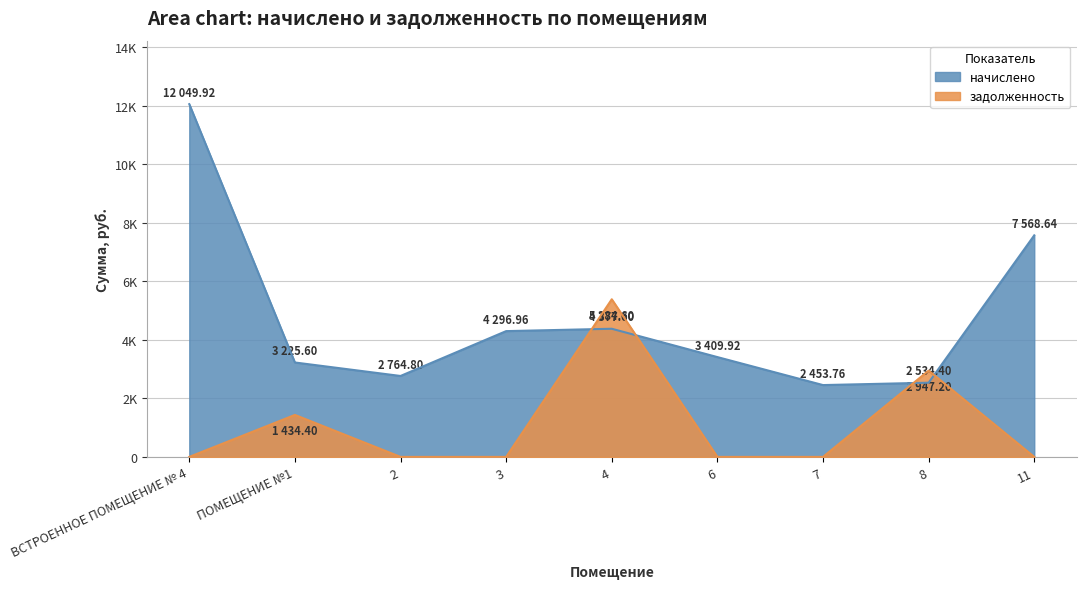

Is the value of задолженность at 11 greater than the value of начислено at 11?

No